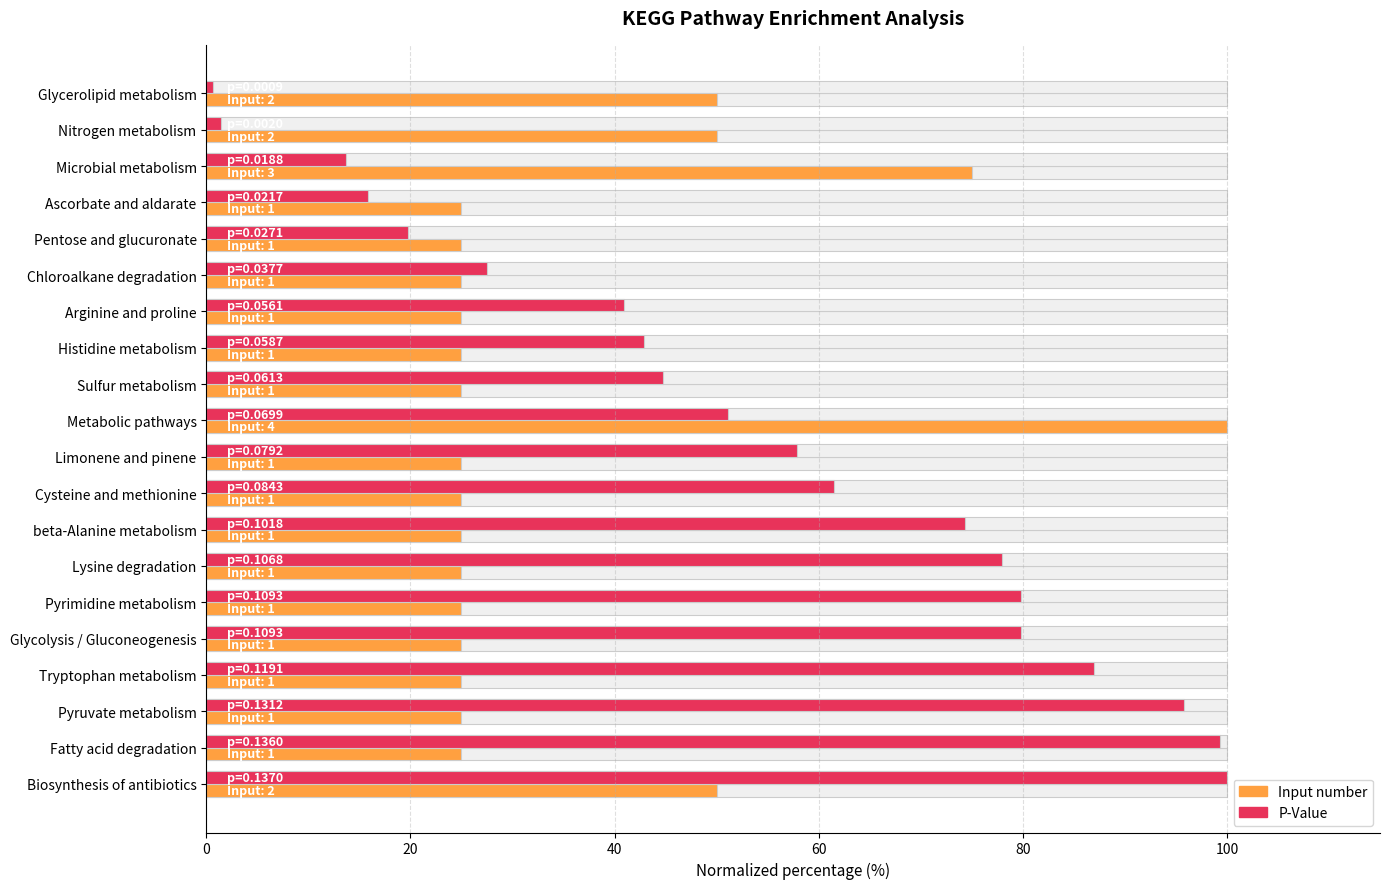

Reading left to right, extract all data points from this chart.

Input number (normalized %): 50.0	50.0	75.0	25.0	25.0	25.0	25.0	25.0	25.0	100.0	25.0	25.0	25.0	25.0	25.0	25.0	25.0	25.0	25.0	50.0
P-Value (normalized %): 0.7	1.4	13.7	15.8	19.8	27.5	40.9	42.8	44.7	51.1	57.8	61.5	74.4	78.0	79.8	79.8	86.9	95.8	99.3	100.0